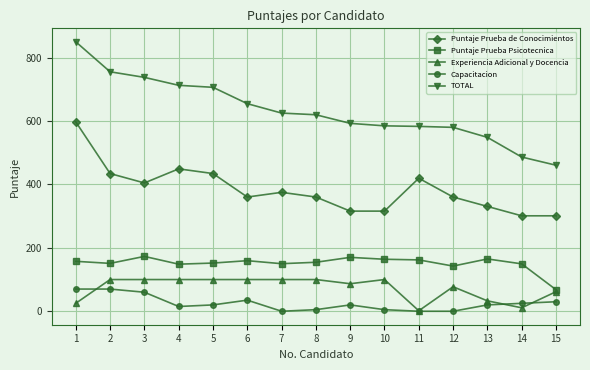

What is the difference between the highest and lowest values at 12?

580.1